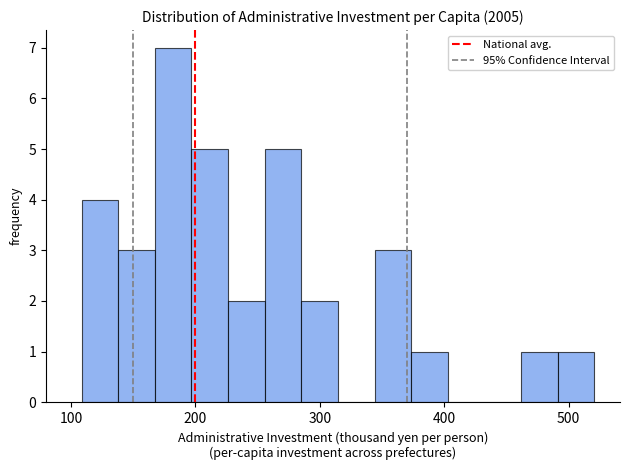

Around what value on the x-axis is the tallest bar? Give the approximate position of its centre, as read against the axis.

180